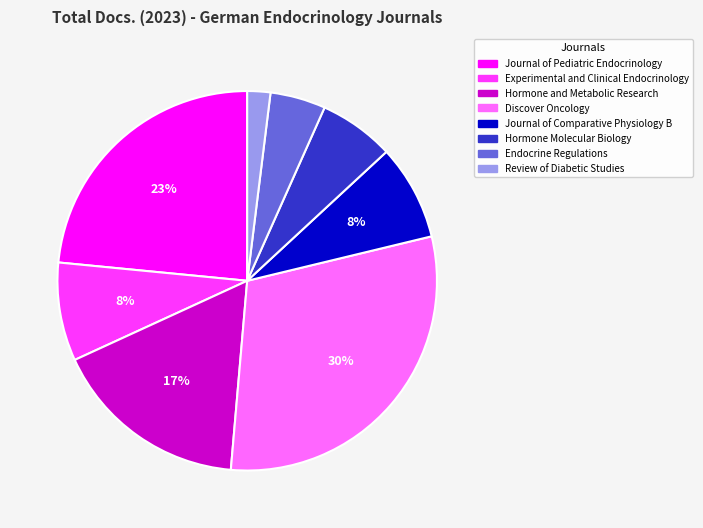

To the nearest percent, what is the average slice percentage?

12%